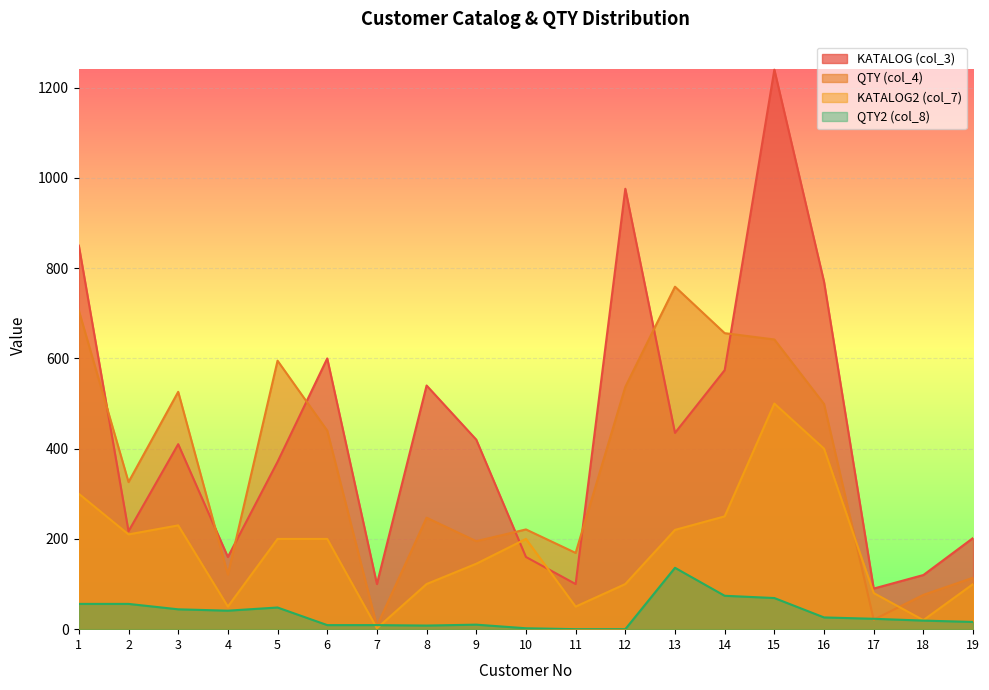

Rank the series at 4 from lowest to highest value.

QTY2 (col_8), KATALOG2 (col_7), QTY (col_4), KATALOG (col_3)